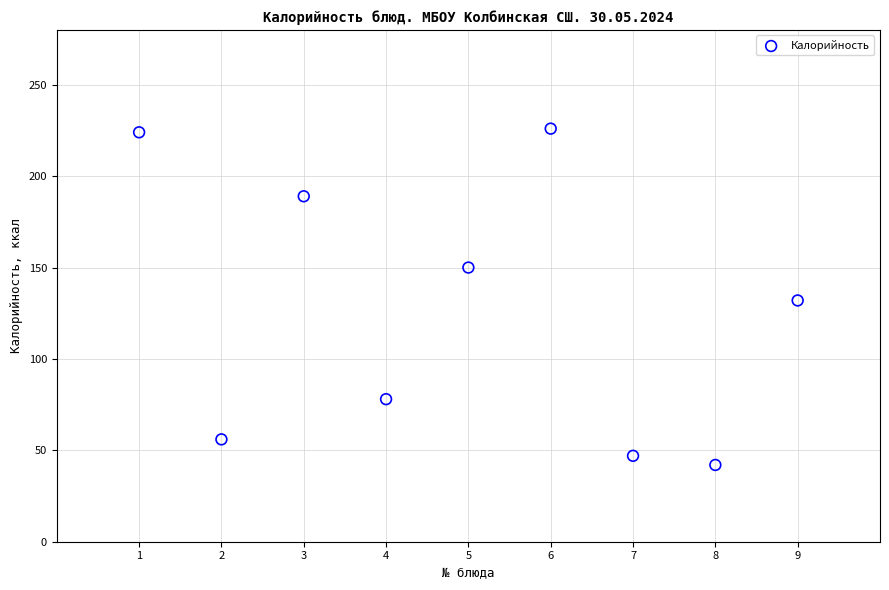

What is the range of Y values (max minus min)?

184